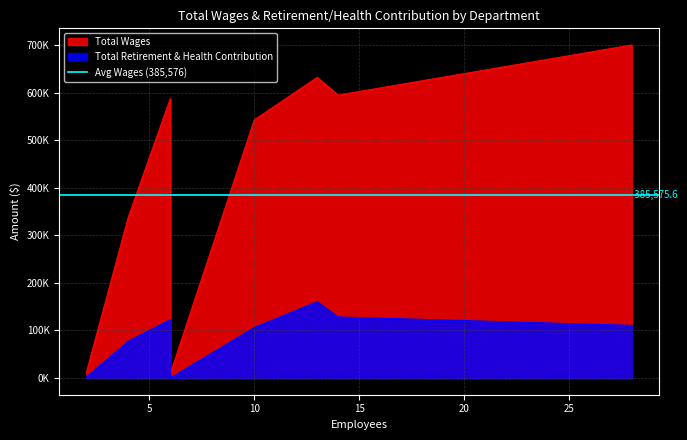

What is the difference between the maximum and minimum values in the Total Wages series?

690813